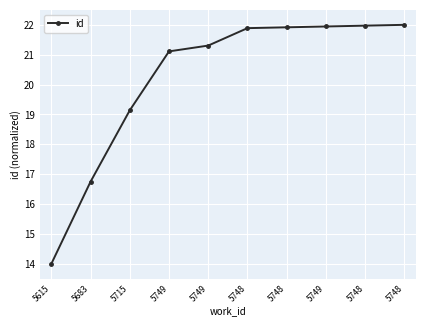

Which label corresponds to the smallest value in the chart?

5615